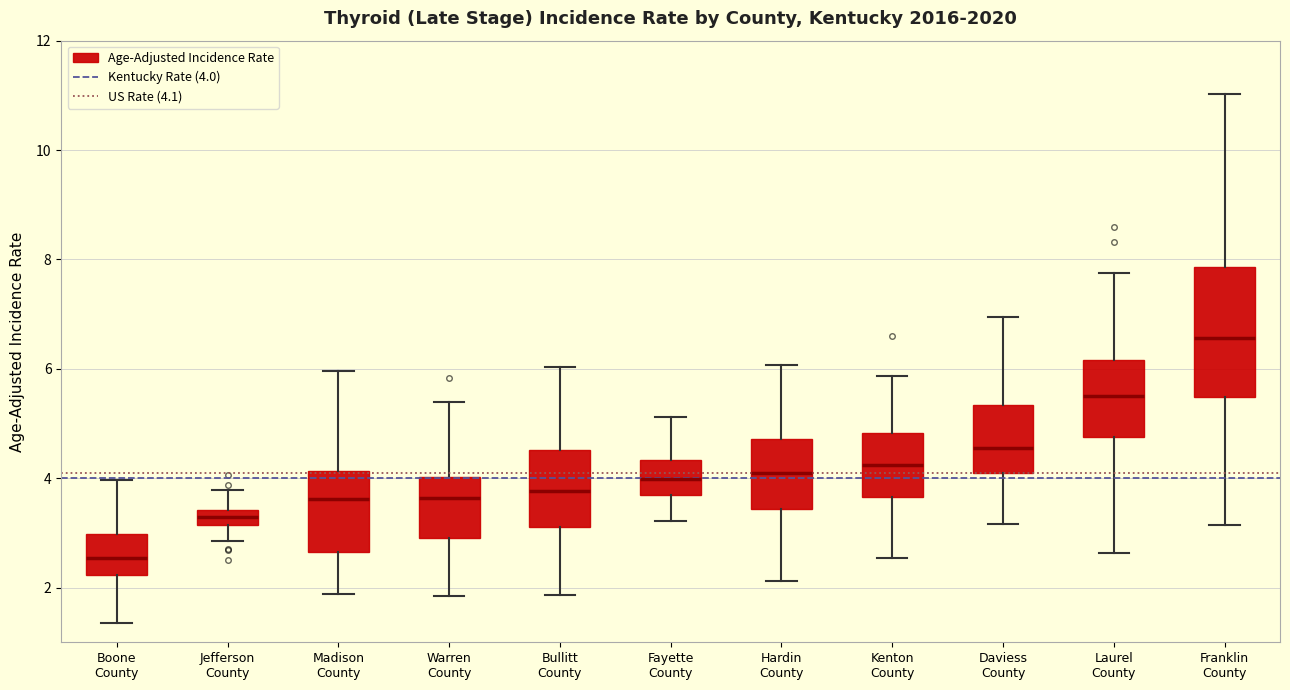

Which box is the tallest, from its lower edge to its upper edge?

Franklin County